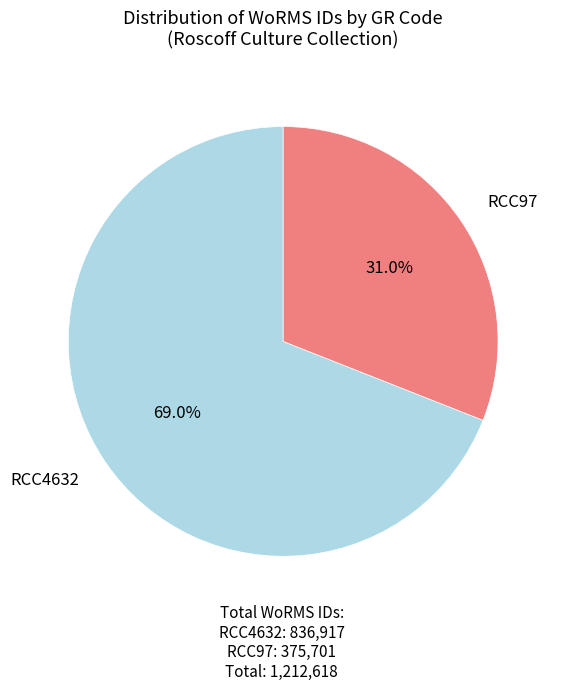

Is there a majority slice in this chart?

Yes